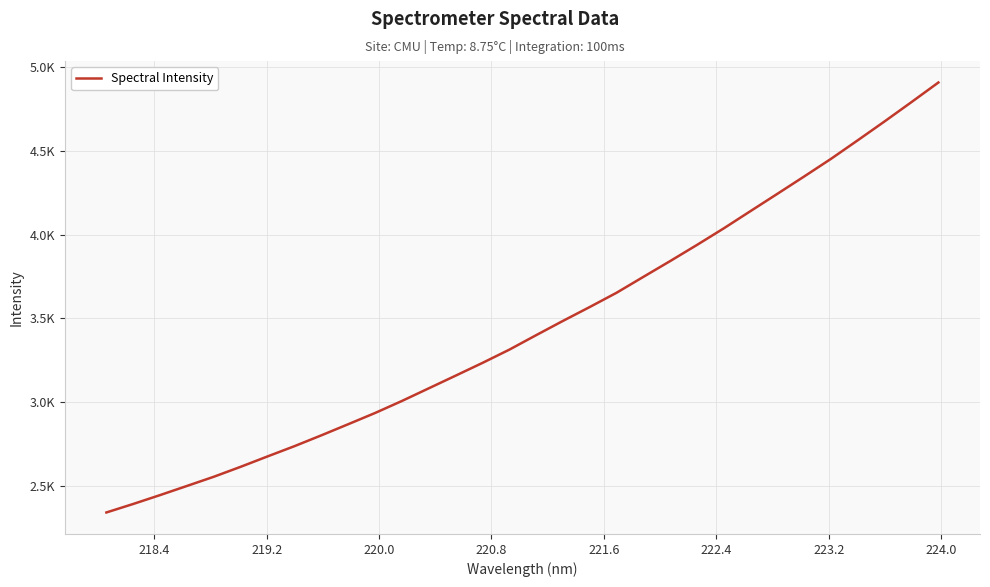

Does the chart display data point markers on the line(s)?

No